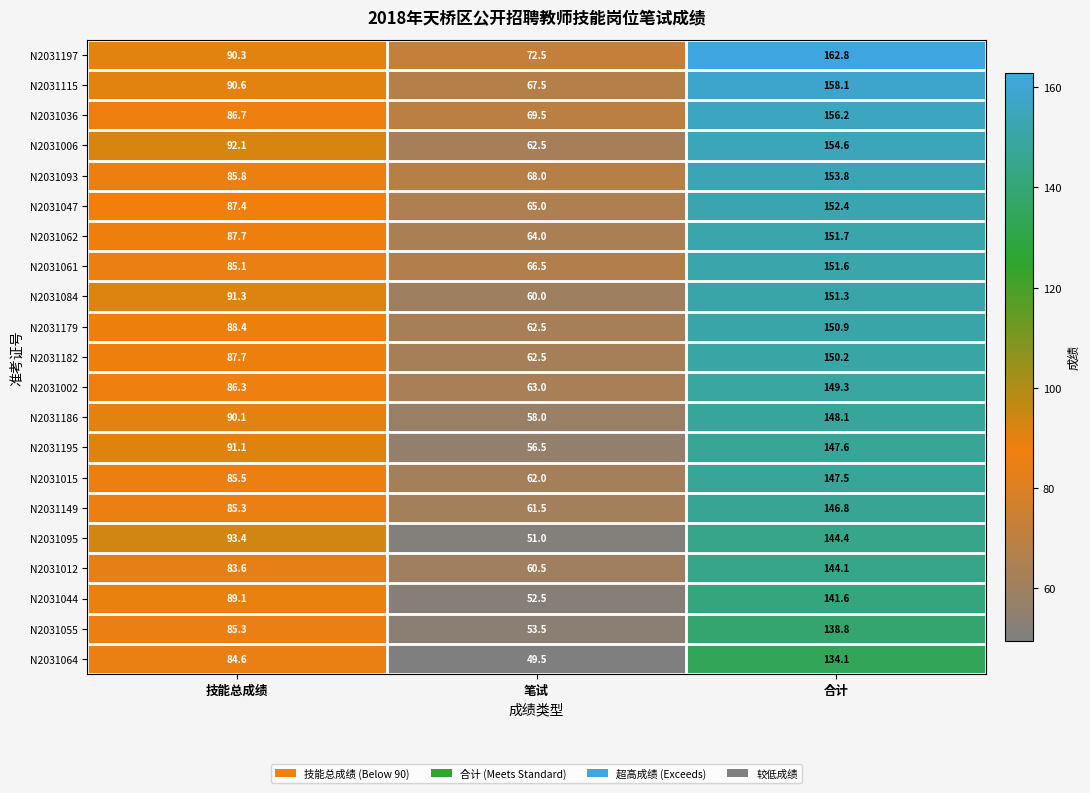

How many data points in N2031095 are less than 93?

1